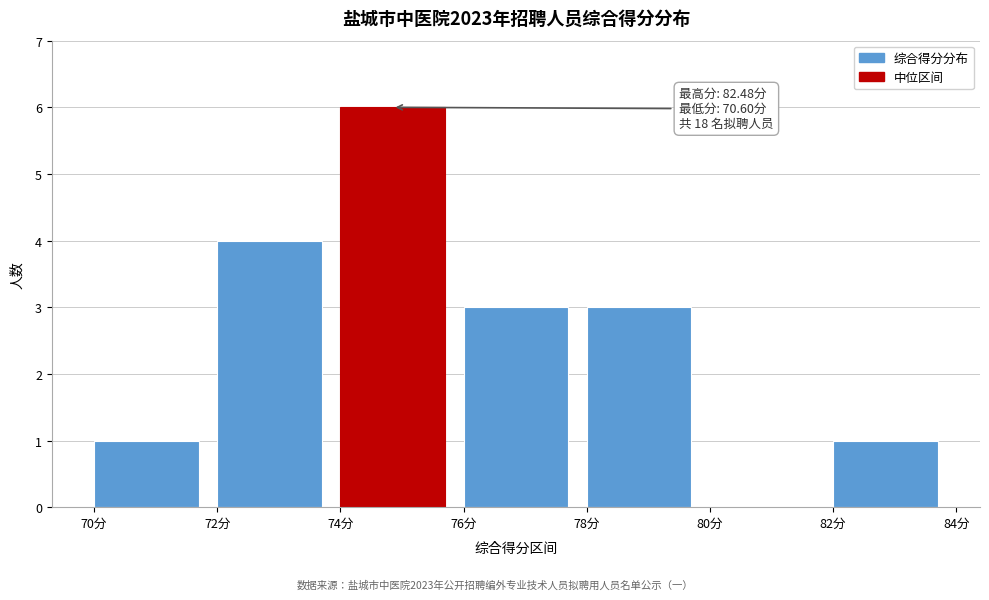

Which range on the x-axis has the tallest bar?

74 to 76